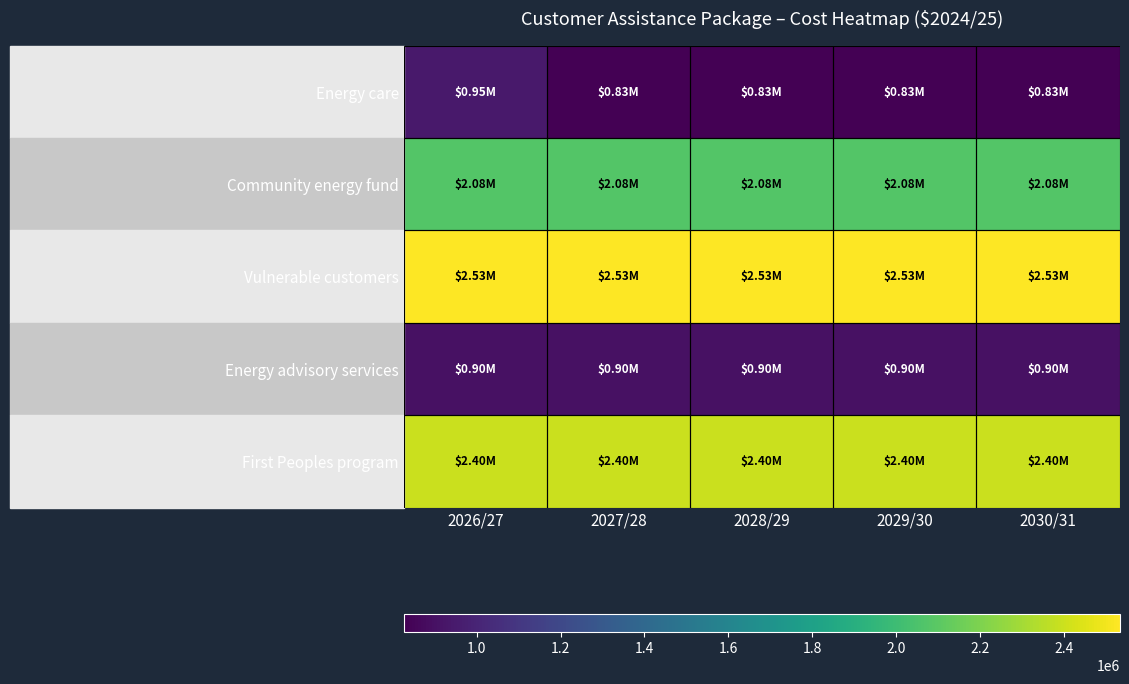

Which series changed the most between 2026/27 and 2028/29?

Energy care